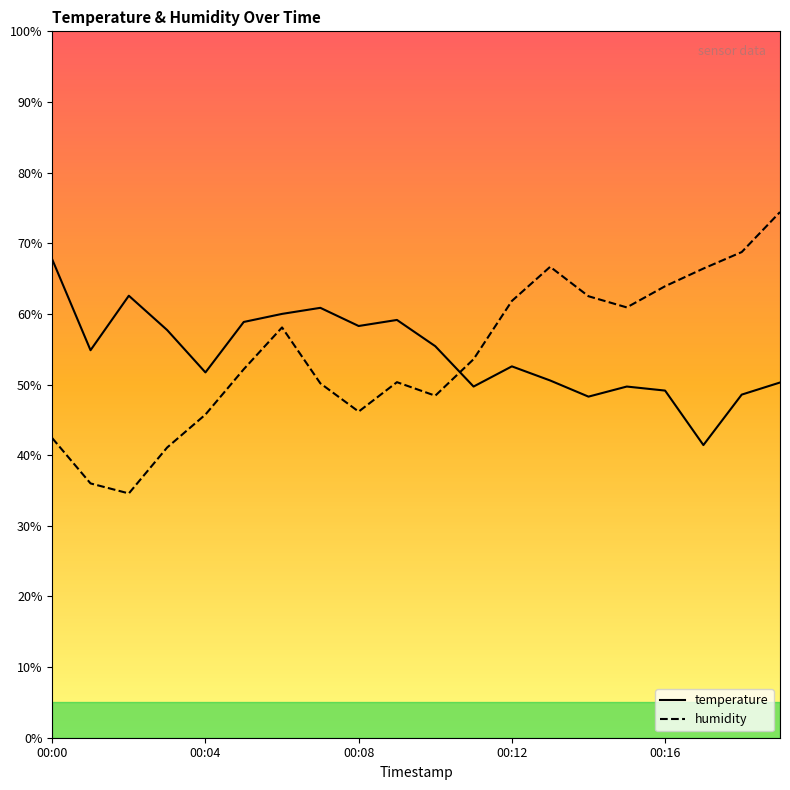

Where is the first local maximum for humidity?

00:06